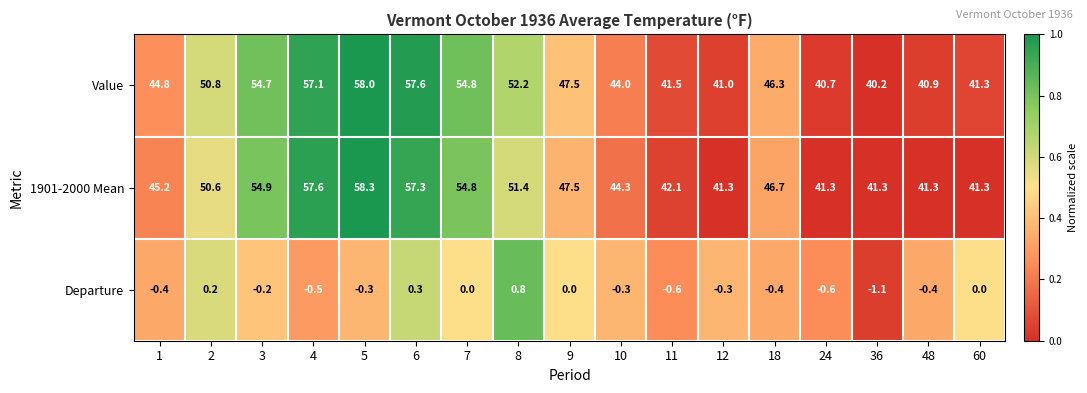

At which category is the sum across all series the highest?

5